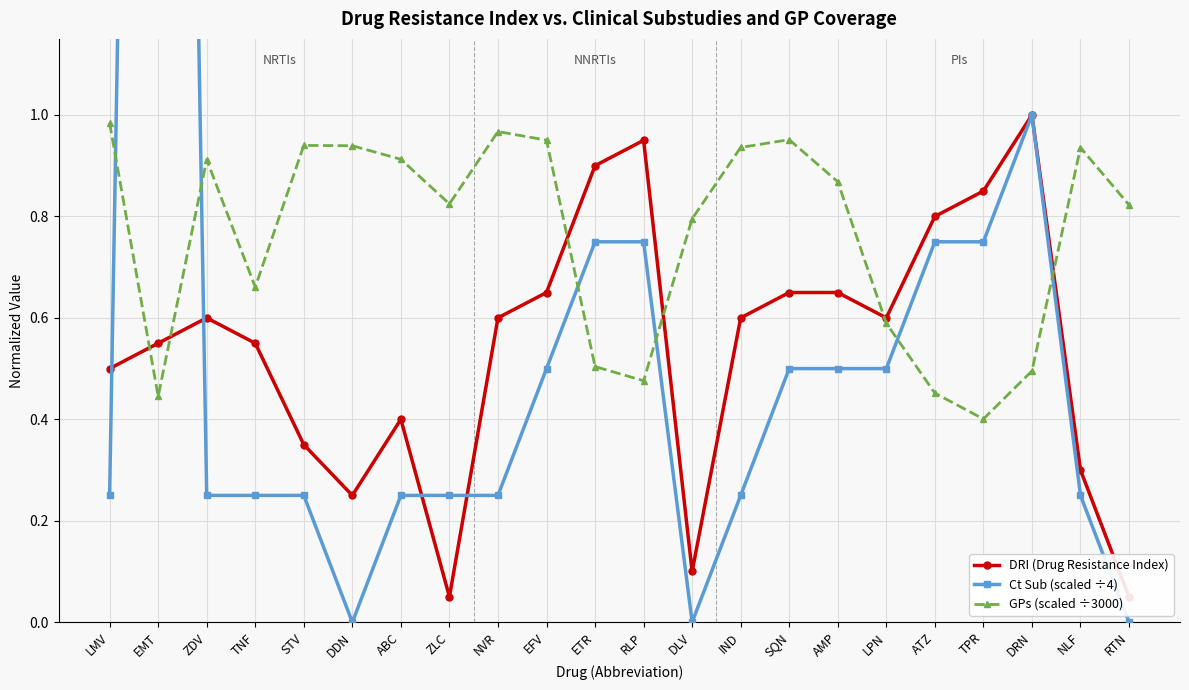

Is it true that Ct Sub (scaled ÷4) equals 0.2 at LMV?

True